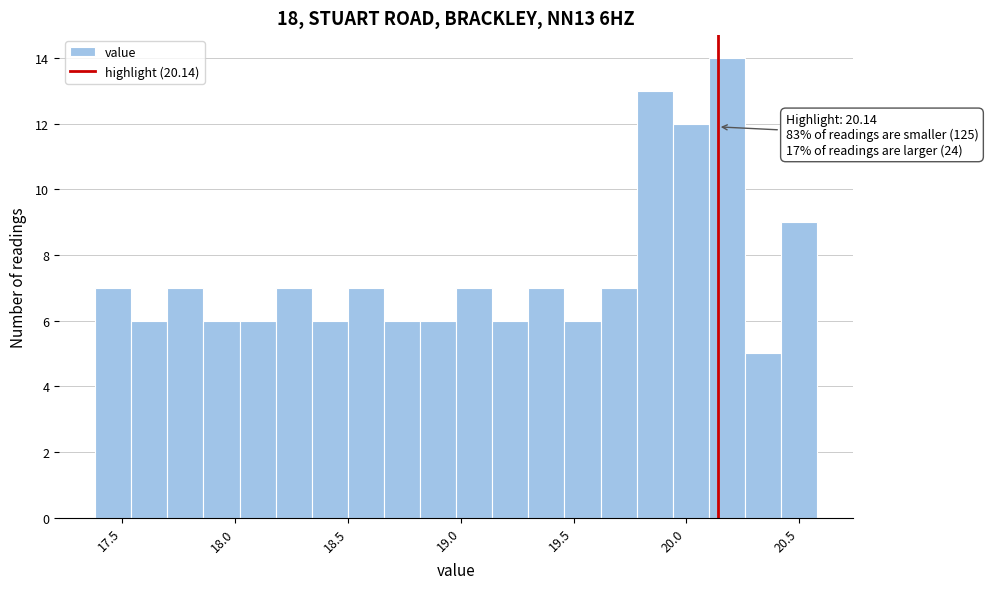

Read against the x-axis, roughly where is the centre of the tallest bar?

20.20